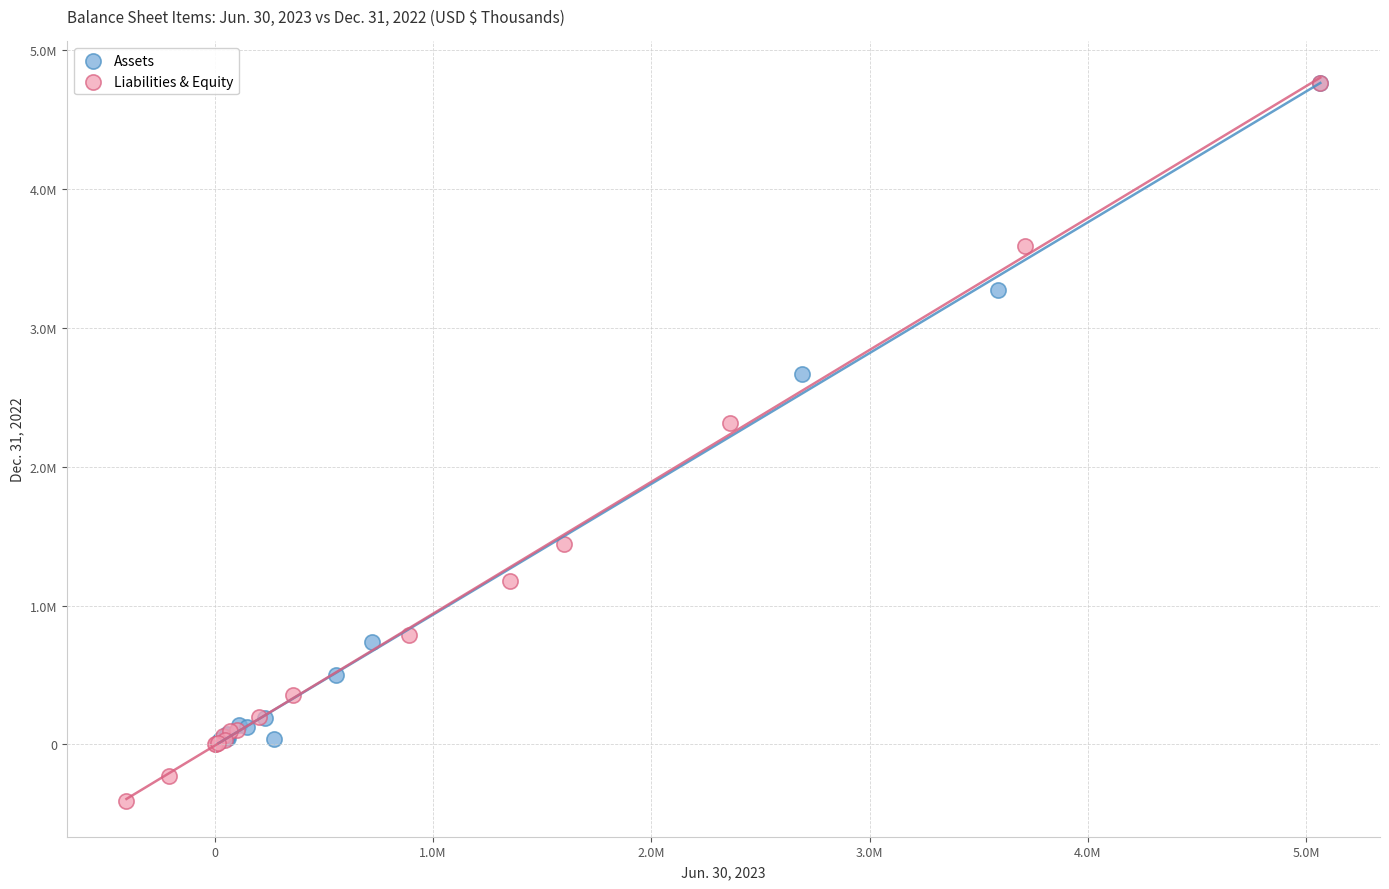

What are all the series names shown in the legend?

Assets, Liabilities & Equity